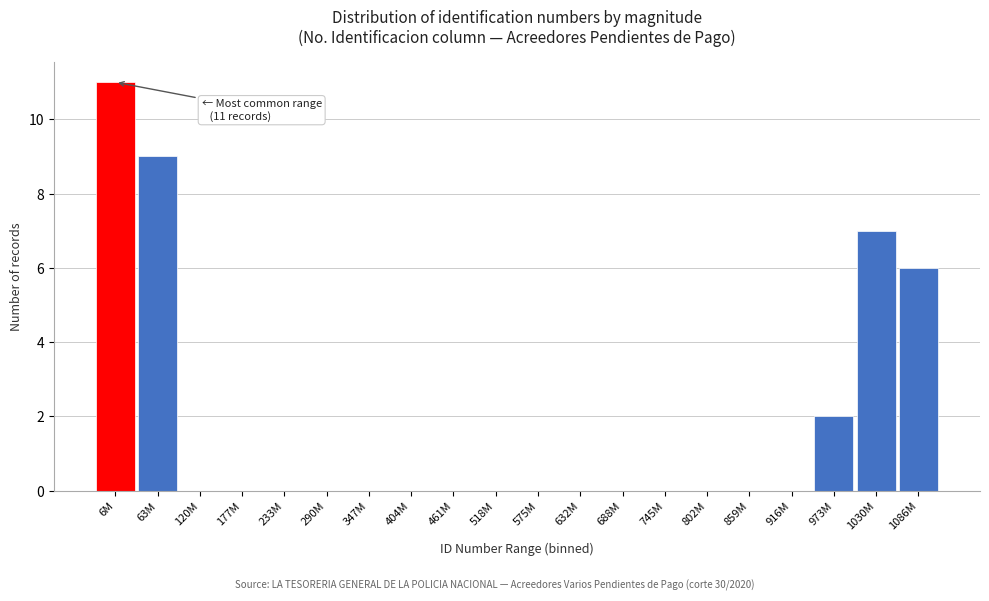

Reading left to right, what are all the values shown in this chart?

6M=11	63M=9	120M=0	177M=0	233M=0	290M=0	347M=0	404M=0	461M=0	518M=0	575M=0	632M=0	688M=0	745M=0	802M=0	859M=0	916M=0	973M=2	1030M=7	1086M=6